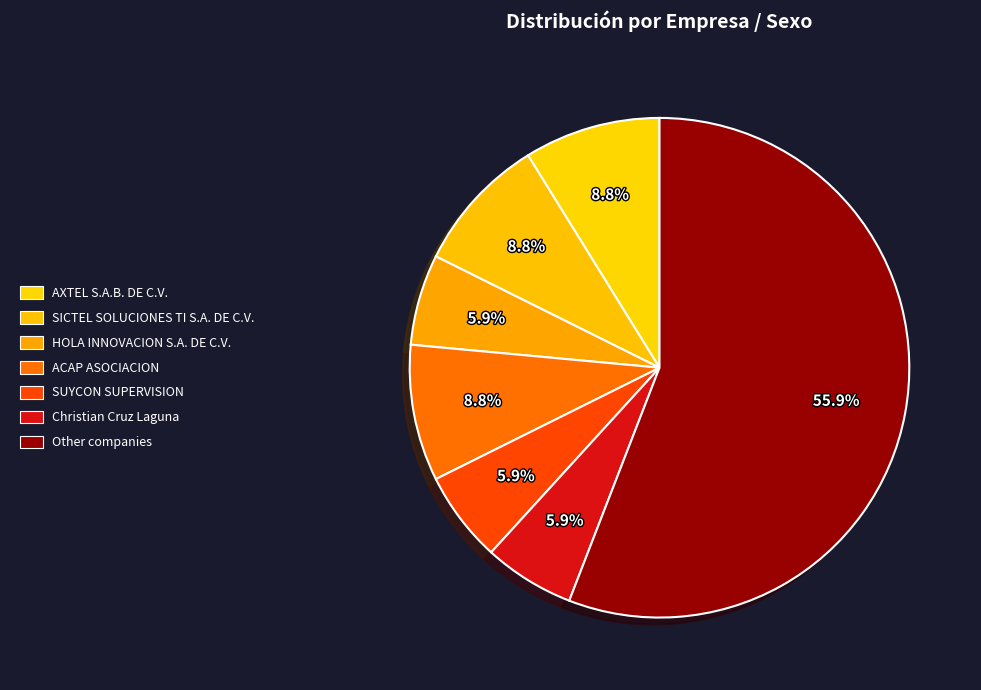

What is the largest slice in the pie chart?

Other companies